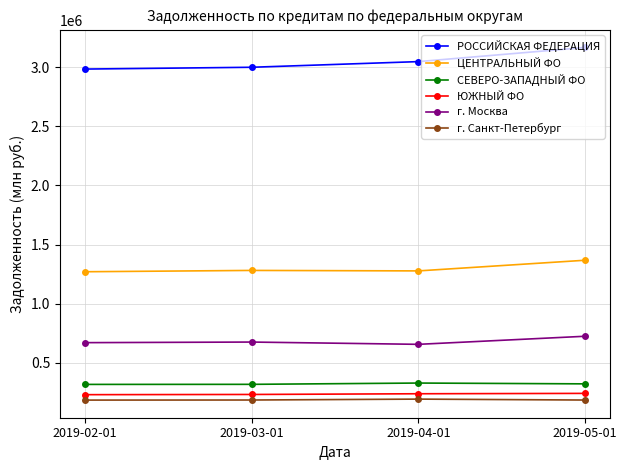

True or false: г. Москва and РОССИЙСКАЯ ФЕДЕРАЦИЯ intersect in this chart.

False